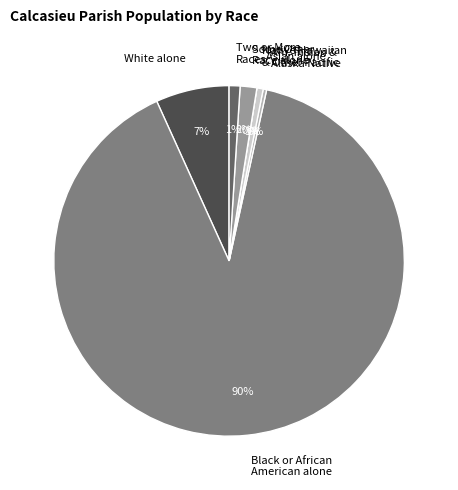

What percentage do Some Other Race alone and White alone together represent?

8.3%